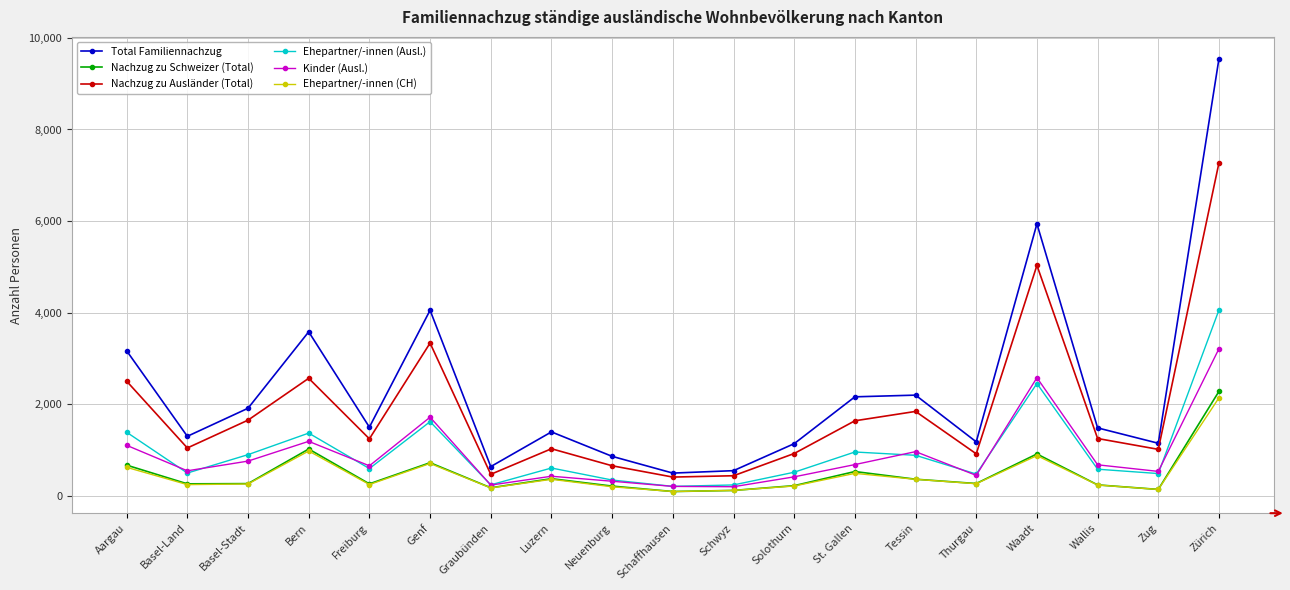

Rank the series by their maximum value, from highest to lowest.

Total Familiennachzug, Nachzug zu Ausländer (Total), Ehepartner/-innen (Ausl.), Kinder (Ausl.), Nachzug zu Schweizer (Total), Ehepartner/-innen (CH)